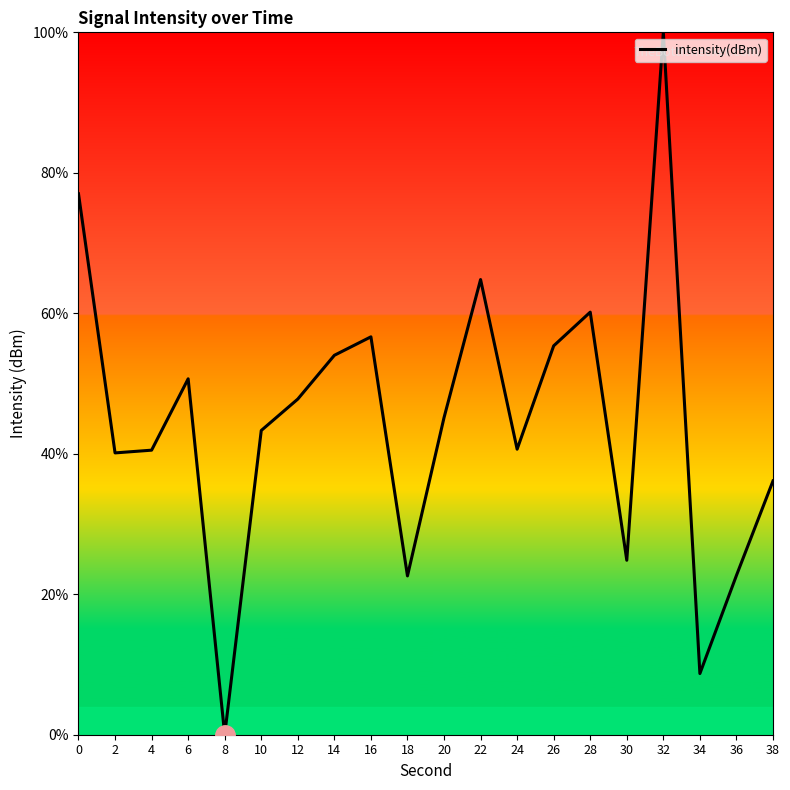

What is the difference between the maximum and minimum values?

100.0